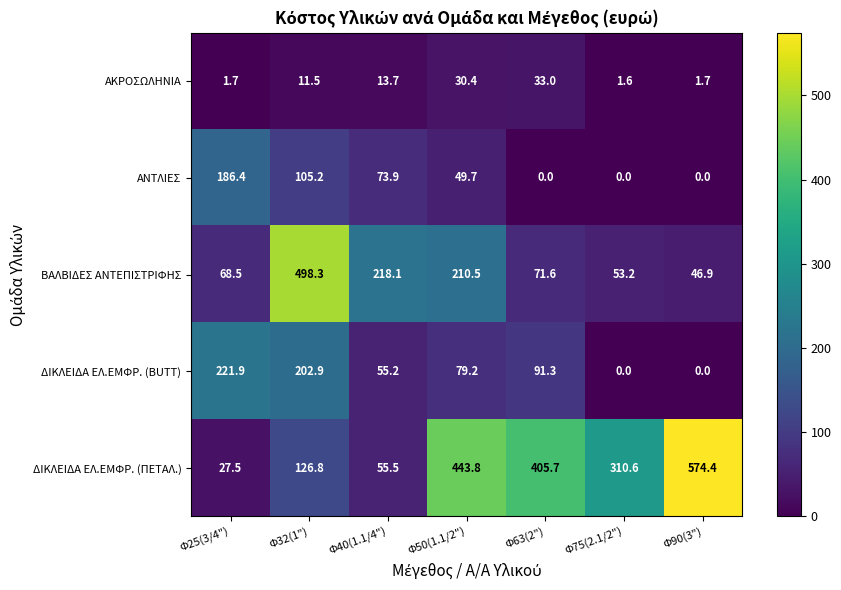

Which series has the largest range (max minus min)?

ΔΙΚΛΕΙΔΑ ΕΛ.ΕΜΦΡ. (ΠΕΤΑΛ.)